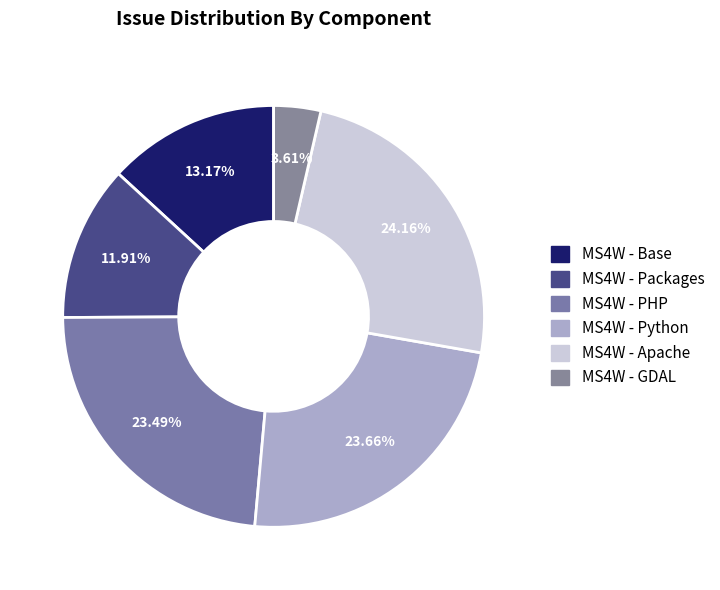

To the nearest percent, what is the difference between the largest and smallest slice percentages?

21%